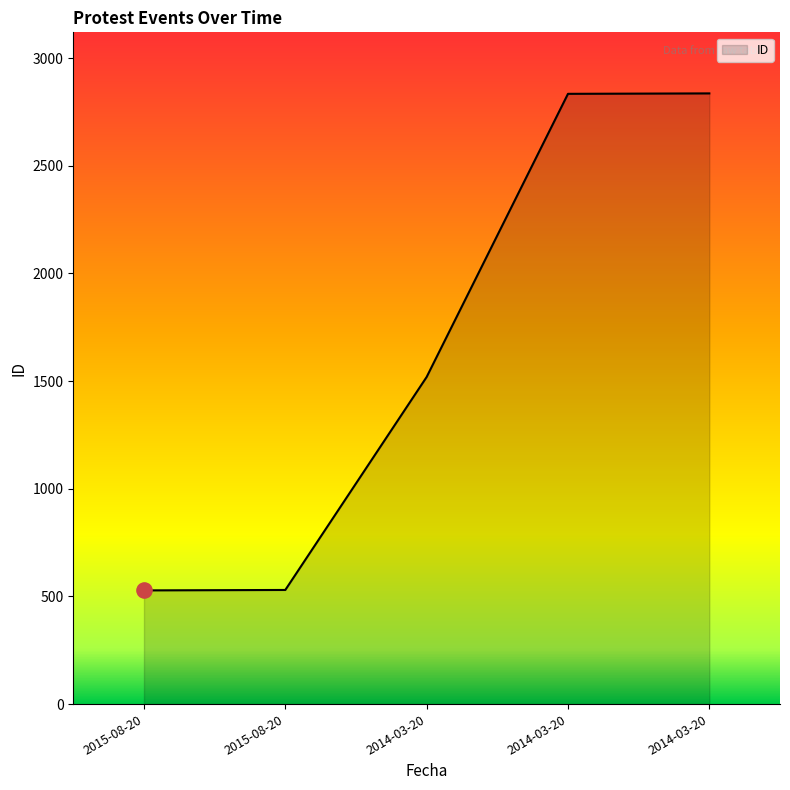

Approximately how many times larger is the value at 2014-03-20 compared to 2014-03-20?

1.9